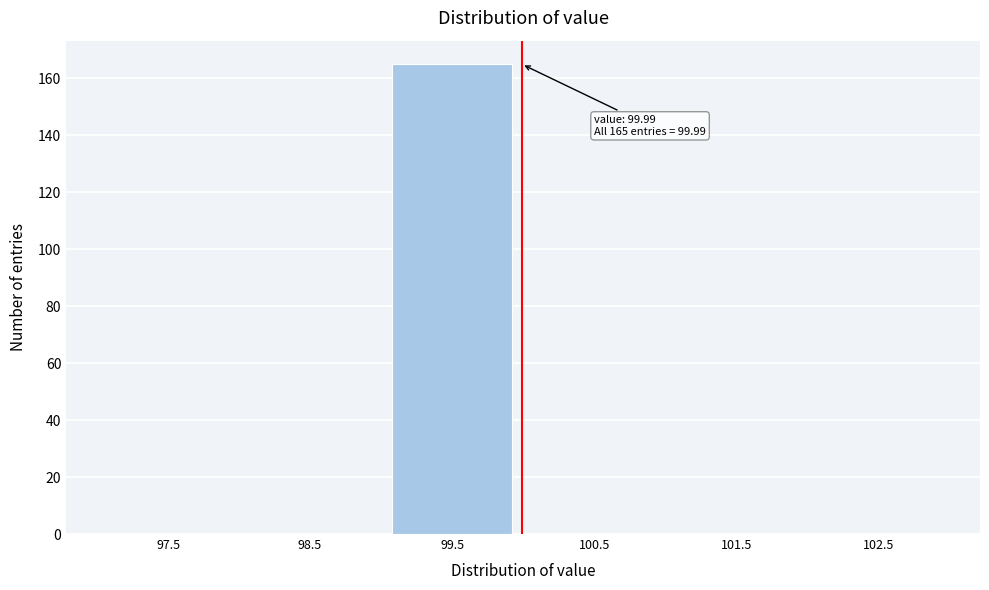

Over which range of the x-axis is the bar tallest?

99 to 100